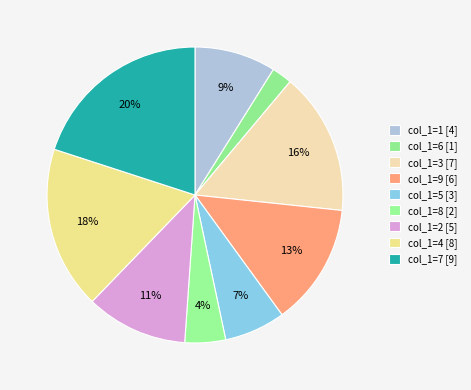

To the nearest percent, what percentage of the pie is col_1=7?

20%